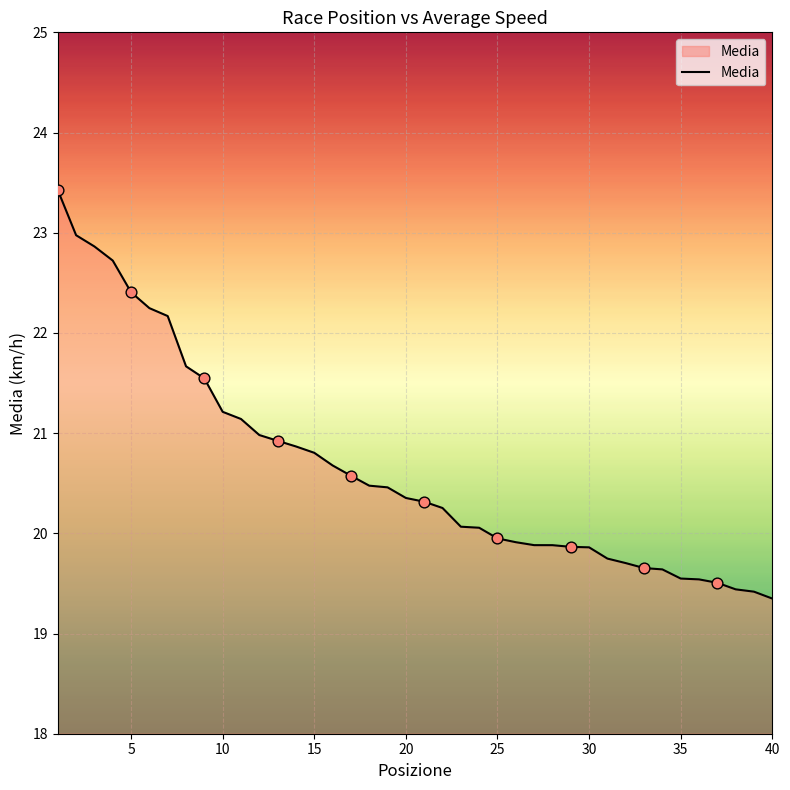

What is the difference between the maximum and minimum values?

4.1